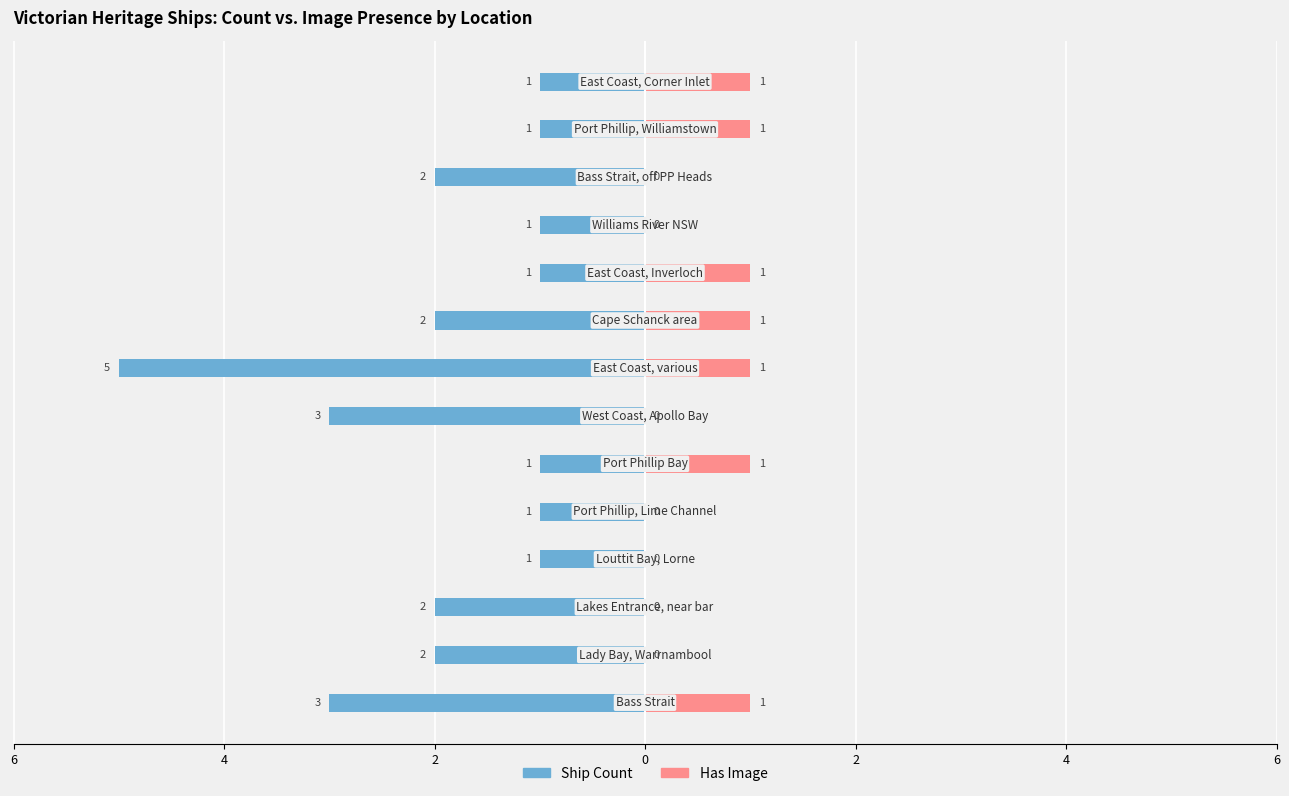

What is the difference between the maximum and minimum values in the Ship Count series?

4